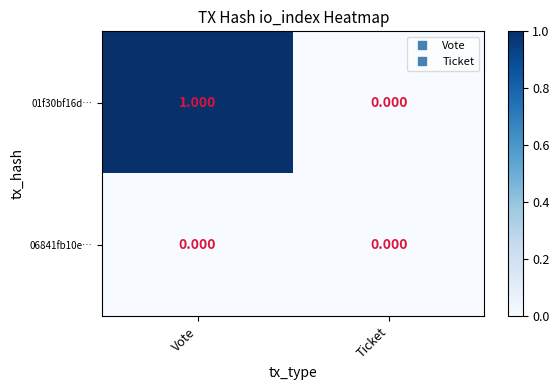

Which label corresponds to the largest value in the chart?

Vote